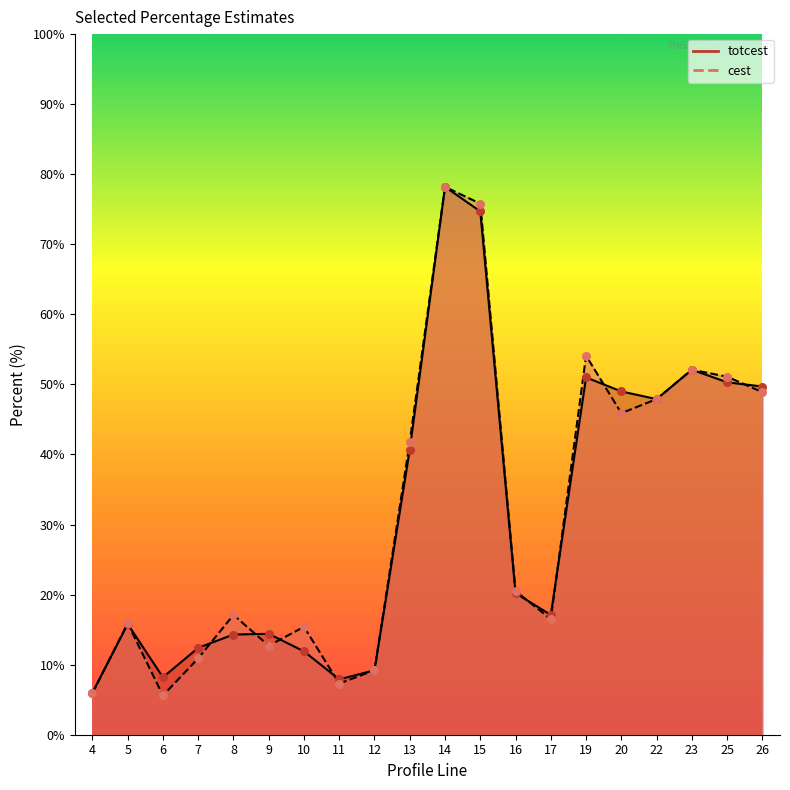

Which series contains the lowest Y value?

cest